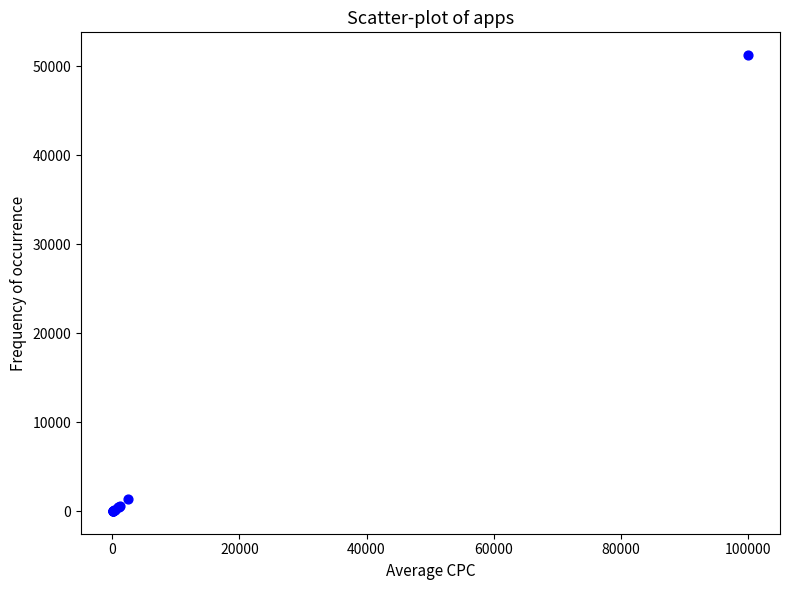

What Y value in the scatter plot is closest to 25637?

1346